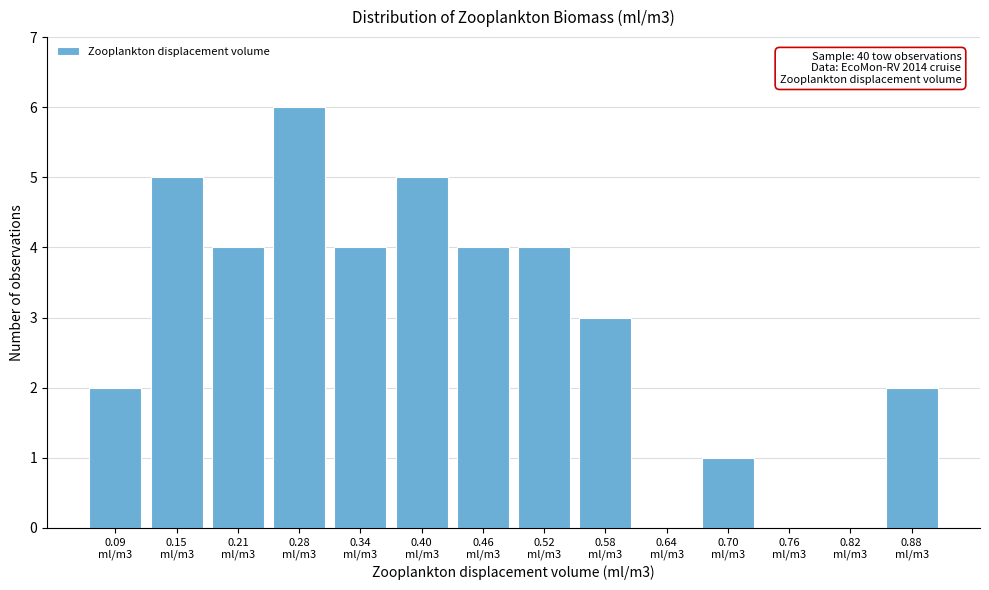

What is the maximum value shown in the chart?

6